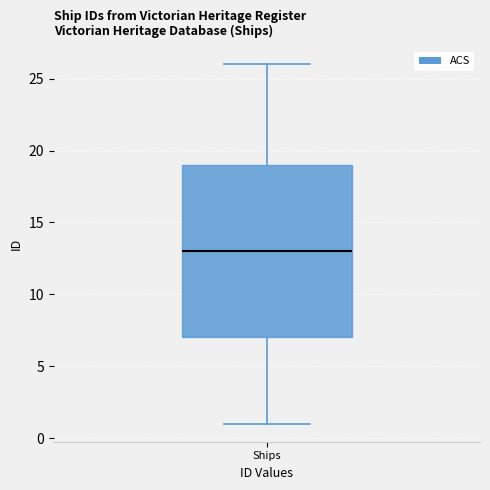

Read this box plot against the y-axis: the position of the median line, the range covered by the box, and the ends of both whiskers. The values are not printed on the chart, so give them approximately, as read against the axis.

median 13, box 7 to 19, whiskers 1 to 26